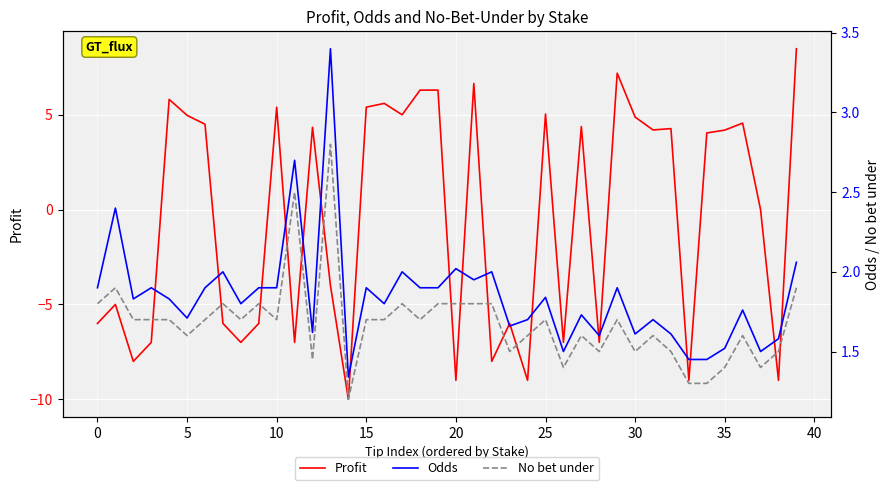

What is the lowest value of the Profit series?

-10.0